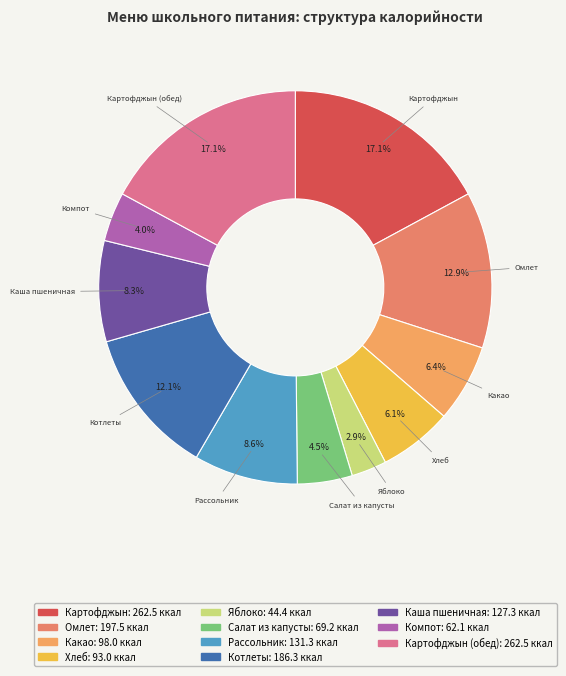

To the nearest percent, what is the difference between the largest and smallest slice percentages?

14%